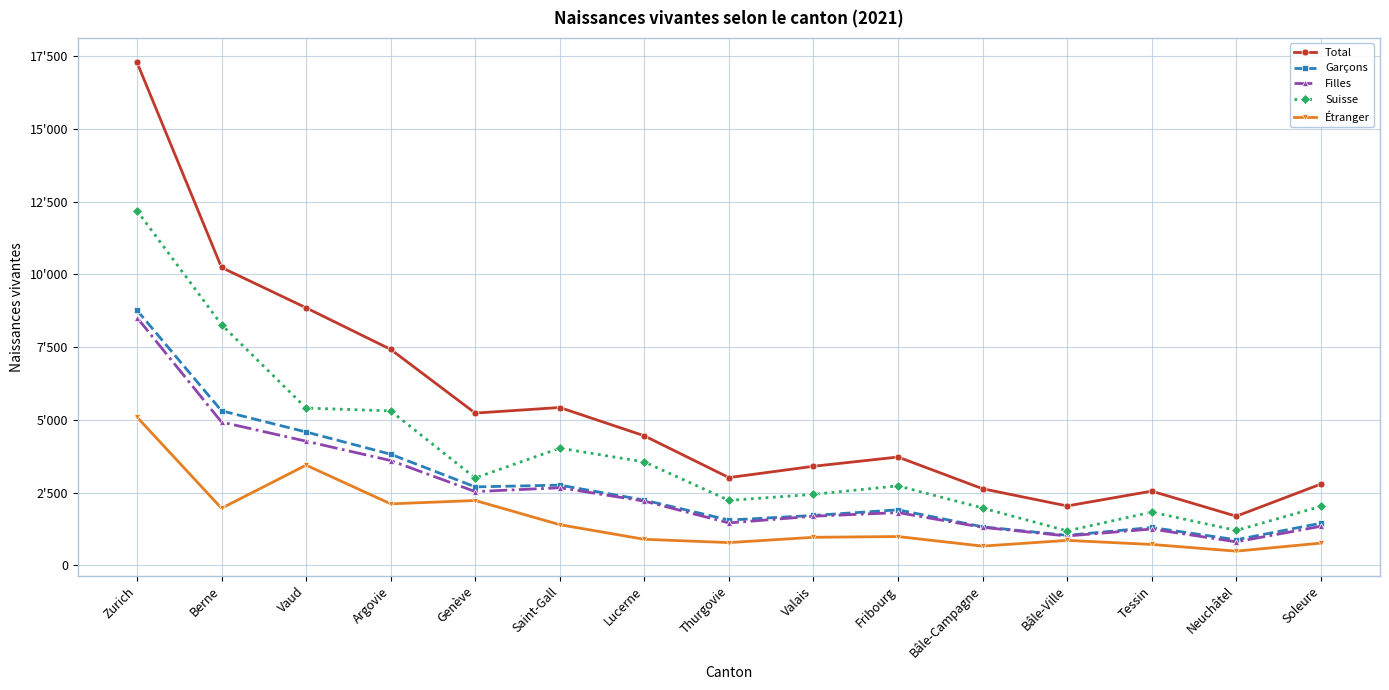

What is the label of the 2nd point from the left?

Berne